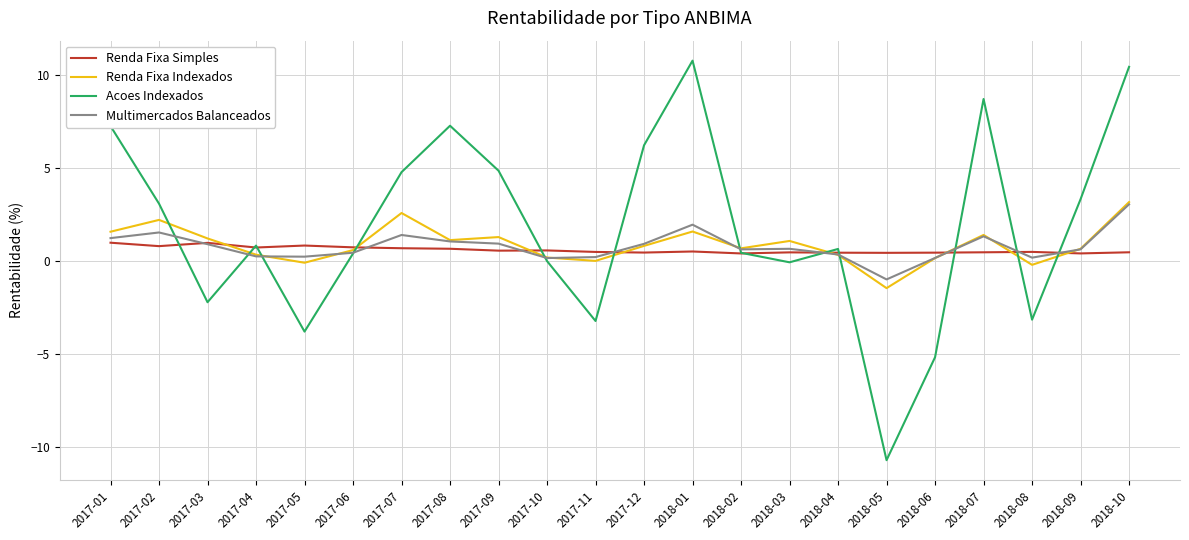

Is it true that Multimercados Balanceados equals 1.9 at 2018-01?

True